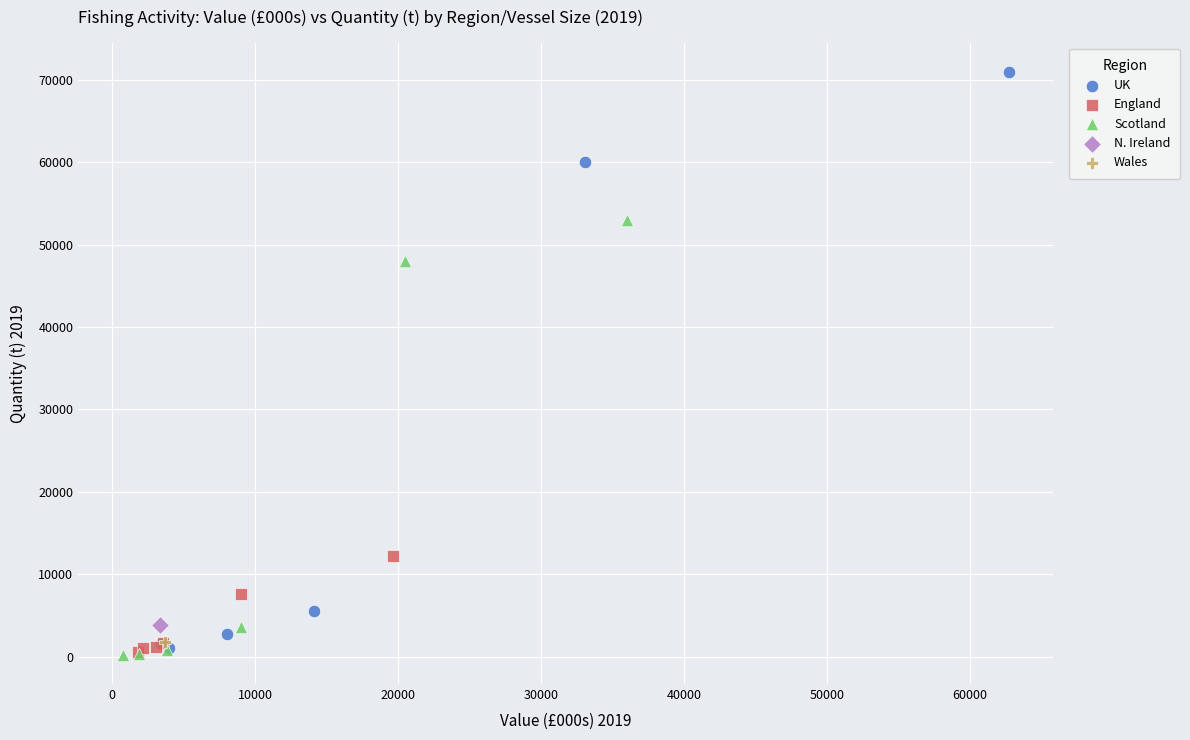

What are all the series names shown in the legend?

UK, England, Scotland, N. Ireland, Wales